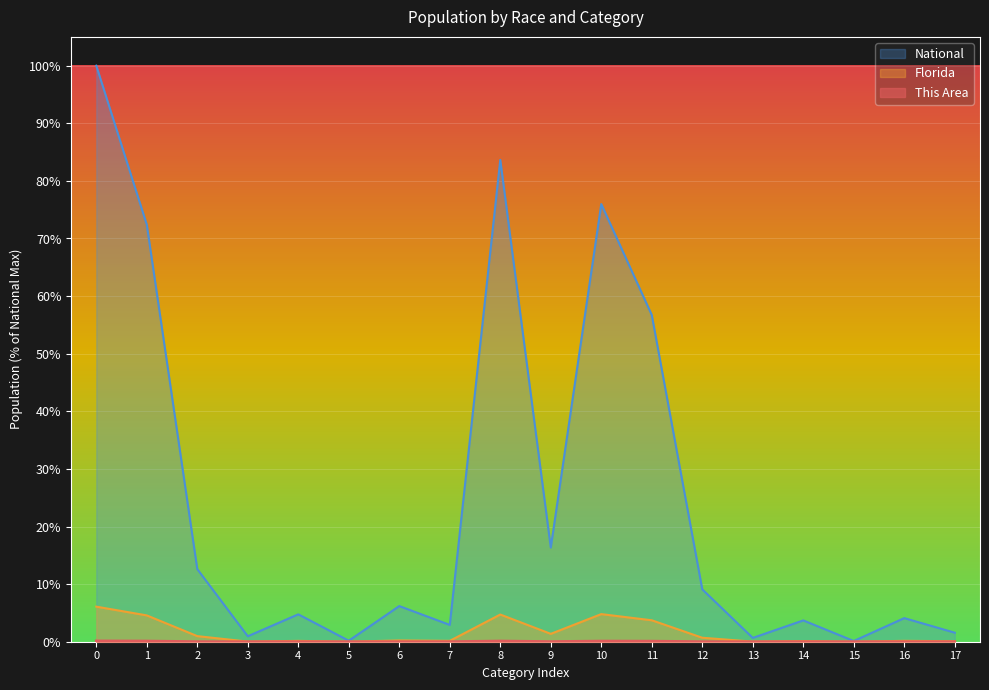

True or false: This Area has more than 0 interior local peaks.

True